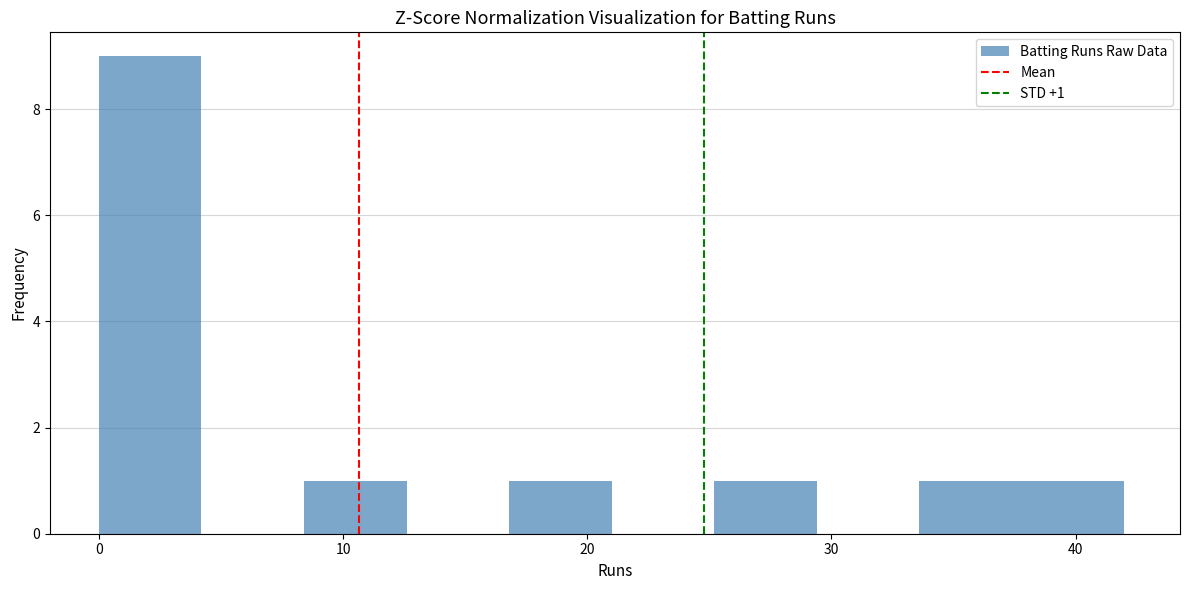

Over which range of the x-axis is the bar tallest?

0.0 to 4.2